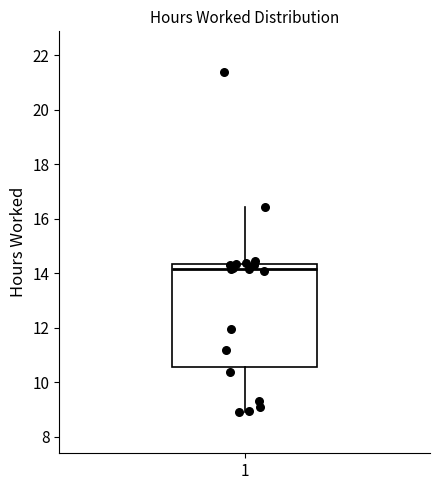

Transcribe this box plot: give where the median line is, the range the box spans, and where the two whiskers end, as read against the y-axis. The values are not printed on the chart, so give them approximately, as read against the axis.

median 14.2, box 10.6 to 14.4, whiskers 8.8 to 16.4